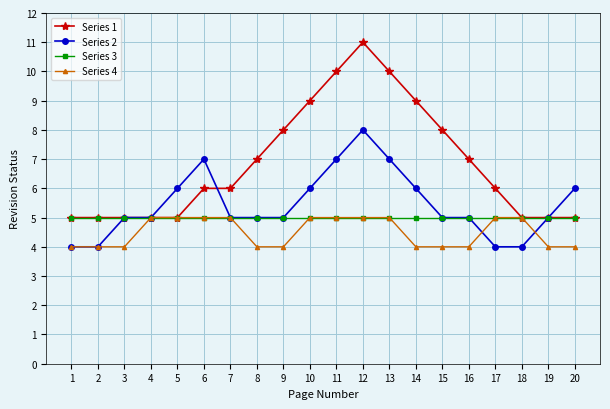

True or false: Series 2 has more than 1 points higher than both neighbors.

True